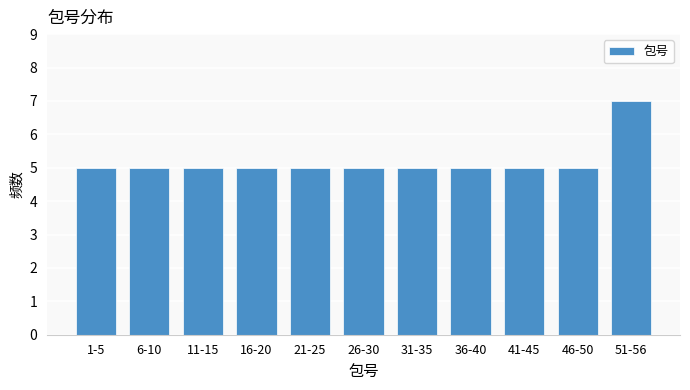

Reading left to right, list all the values displayed in this chart.

1-5=5	6-10=5	11-15=5	16-20=5	21-25=5	26-30=5	31-35=5	36-40=5	41-45=5	46-50=5	51-56=7